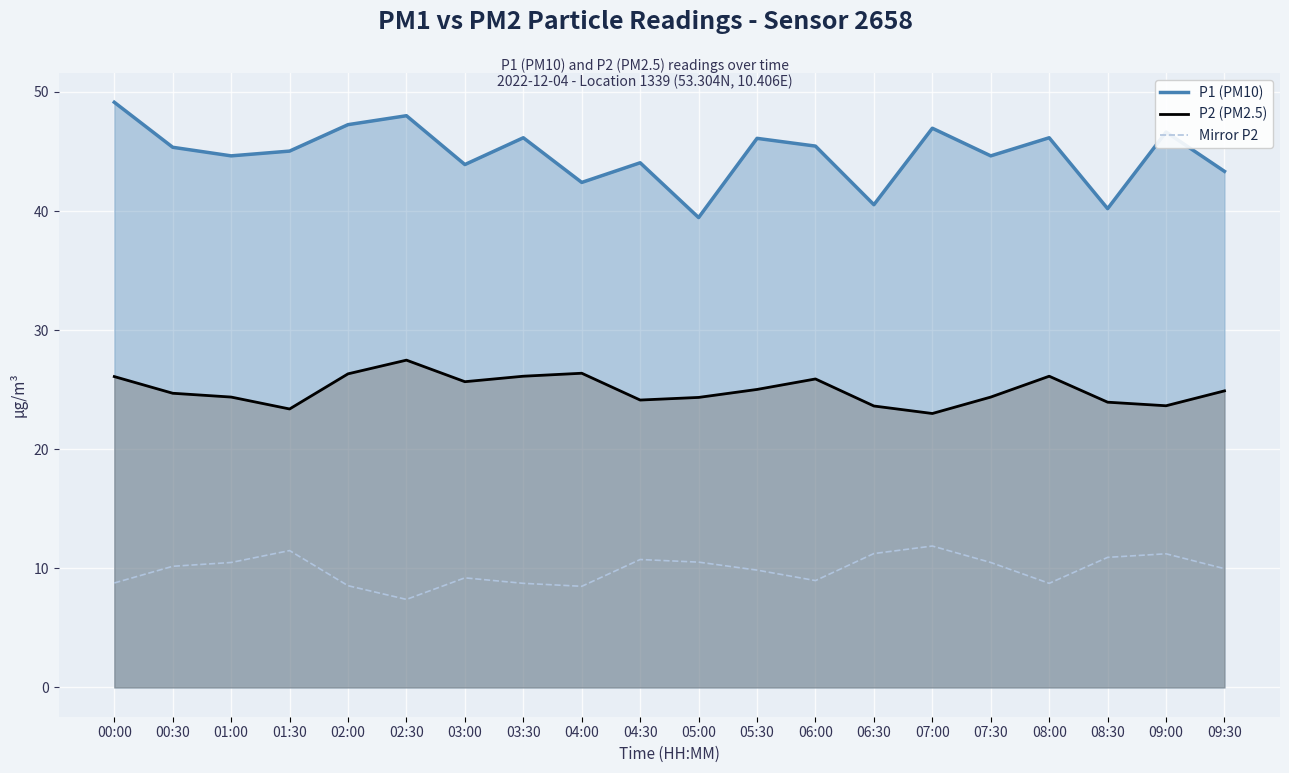

At which category is the sum across all series the highest?

00:00